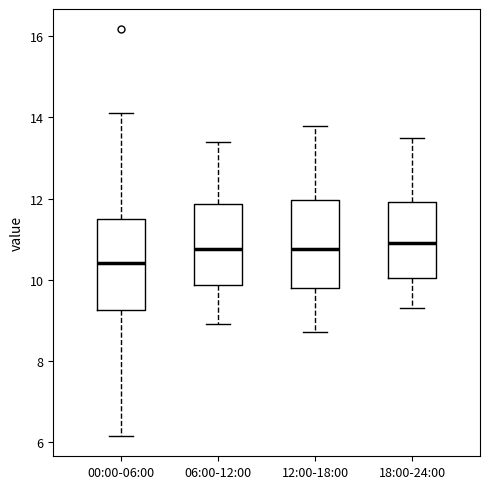

Reading left to right, read every box against the y-axis: the position of its median line, the range the box covers, and the ends of its whiskers. The values are not printed on the chart, so give them approximately, as read against the axis.

00:00-06:00: median 10.4, box 9.2 to 11.4, whiskers 6.2 to 14.2
06:00-12:00: median 10.8, box 9.8 to 11.8, whiskers 9.0 to 13.4
12:00-18:00: median 10.8, box 9.8 to 12.0, whiskers 8.8 to 13.8
18:00-24:00: median 11.0, box 10.0 to 12.0, whiskers 9.4 to 13.6